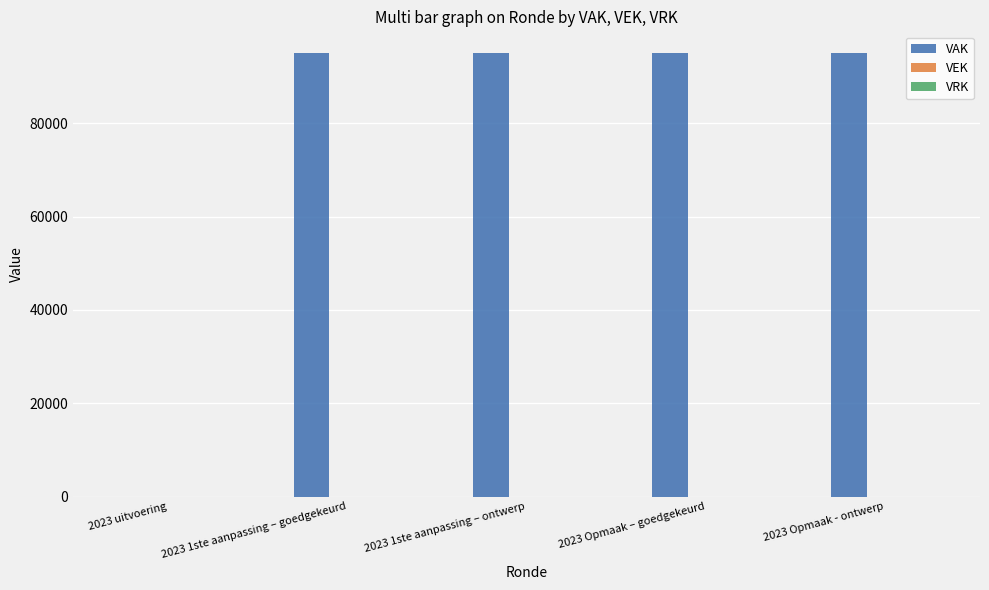

Read the value at 2023 Opmaak - ontwerp.

95000